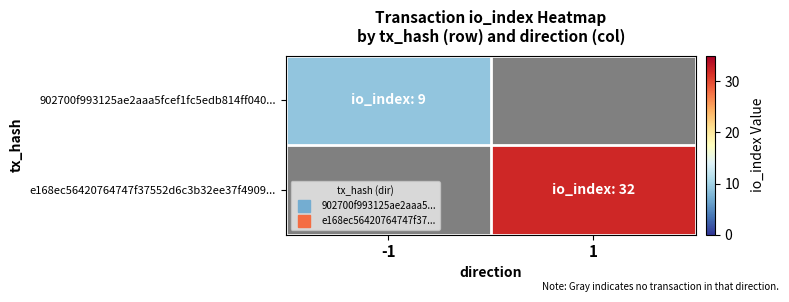

What is the sum of all e168ec56420764747f37552d6c3b32ee37f4909... values?

32